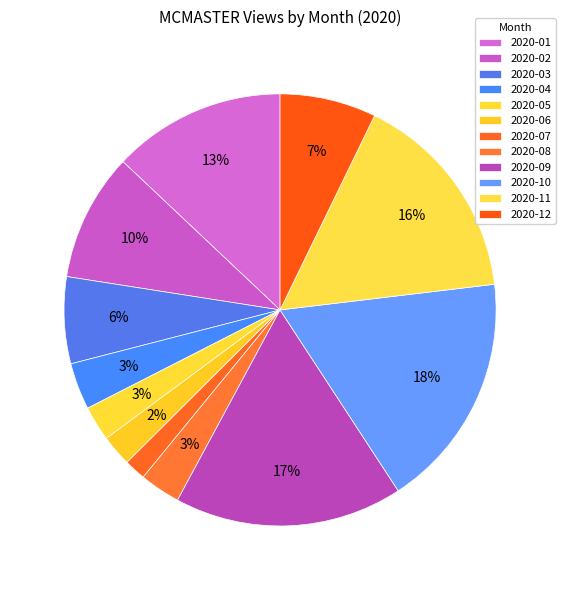

True or false: 2020-01 accounts for 13% of the total.

True